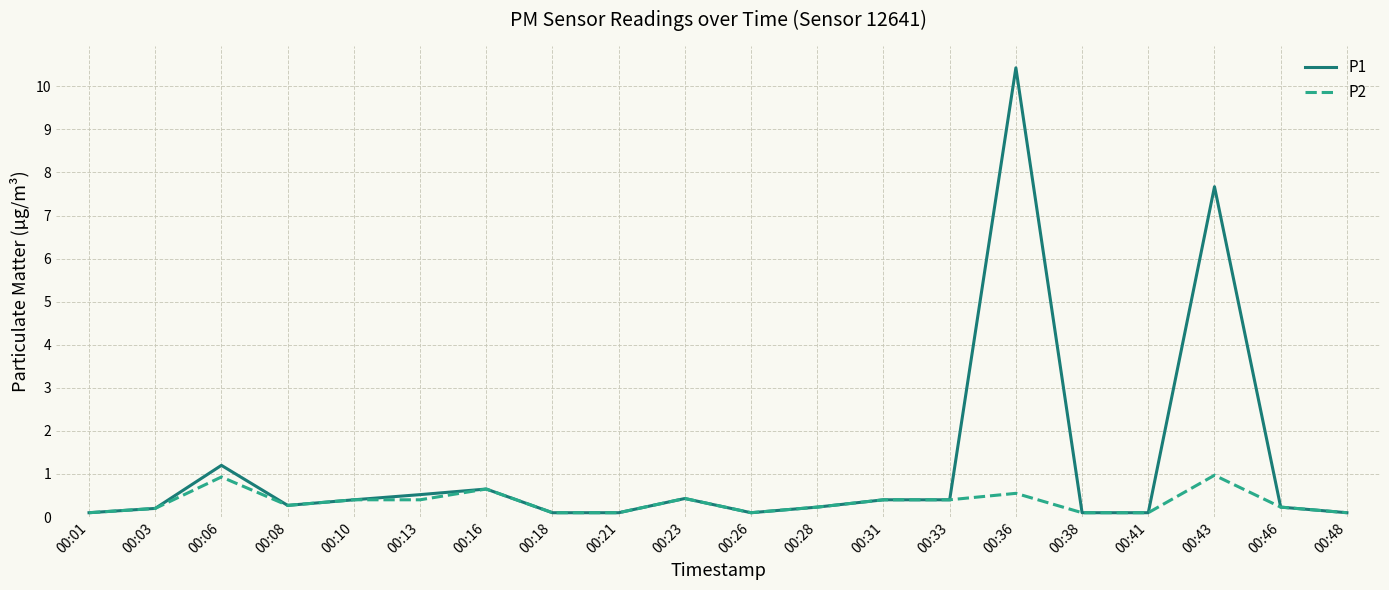

Between 00:06 and 00:43, which series saw the biggest shift?

P1